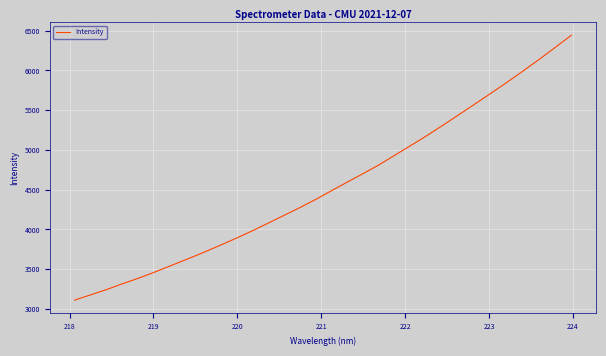

What is the maximum value shown in the chart?

6441.1